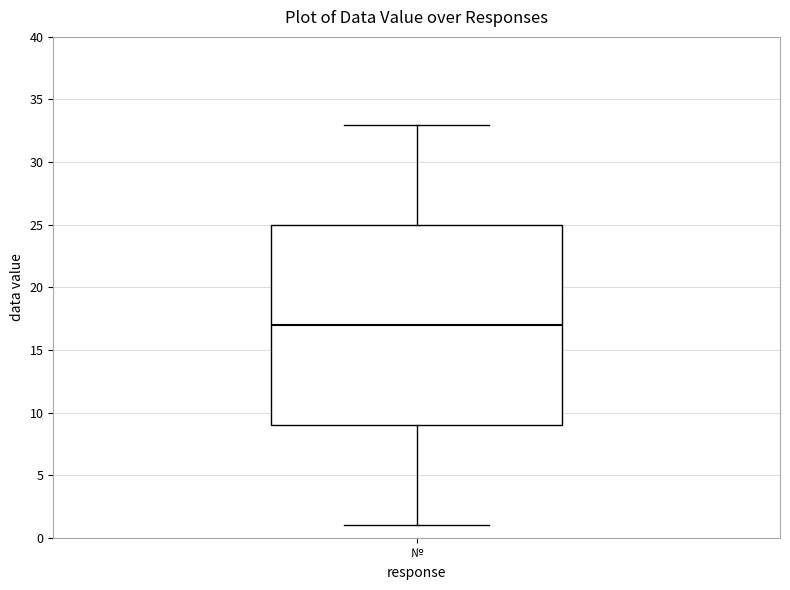

Where does the upper whisker of the box for № end on the y-axis? The values are not printed on the chart, so give them approximately, as read against the axis.

33